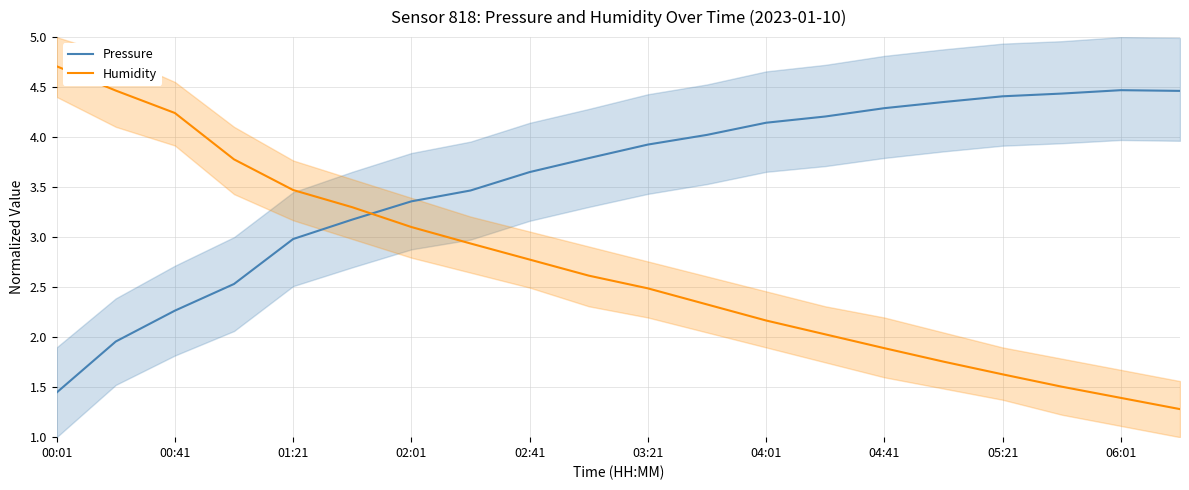

Is it true that Pressure equals 4.5 at 06:01?

True